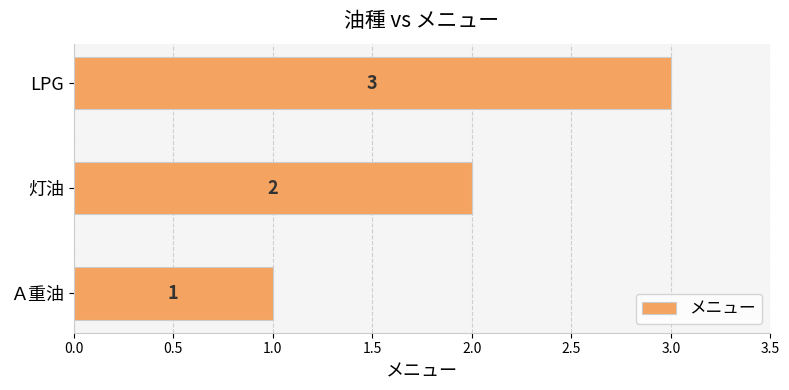

Approximately how many times larger is the value at 灯油 compared to Ａ重油?

2.0